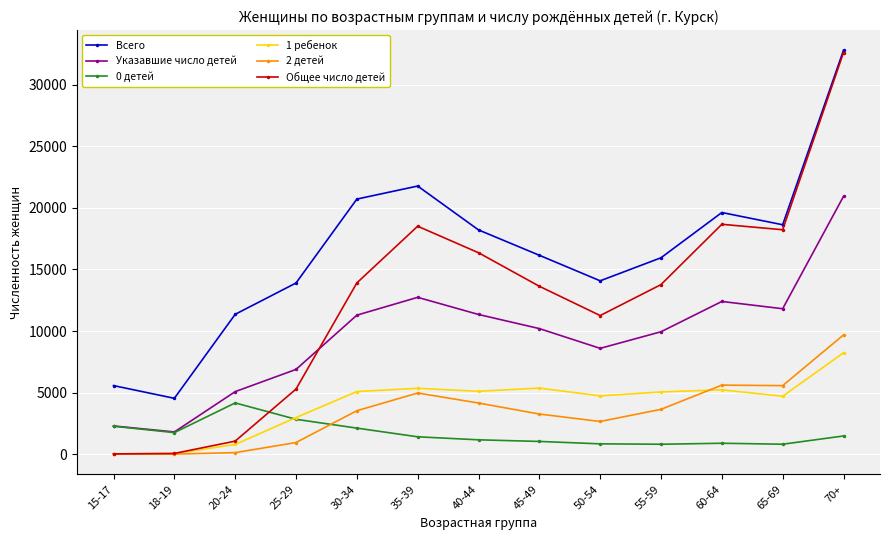

What is the sum of all 2 детей values?

44118